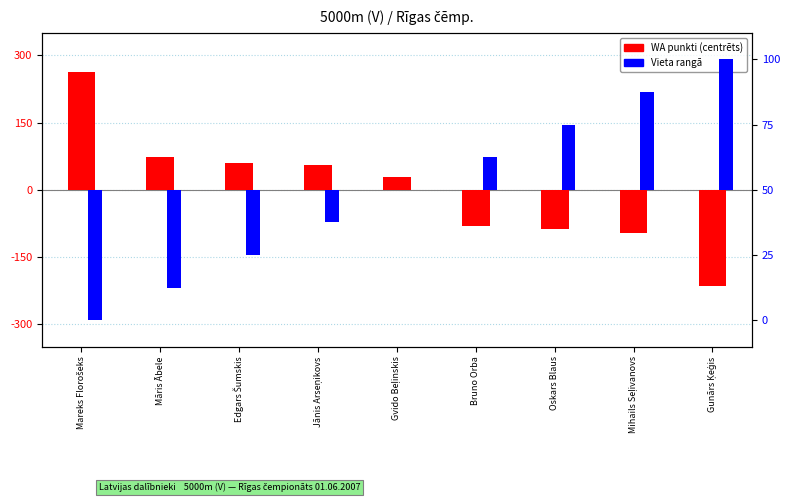

Reading left to right, list all the values displayed in this chart.

WA (centered): Mareks Florošeks=263.9	Māris Ābele=72.9	Edgars Šumskis=58.9	Jānis Arseņikovs=55.9	Gvido Beļinskis=28.9	Bruno Orba=-80.1	Oskars Blaus=-88.1	Mihails Seļivanovs=-97.1	Gunārs Ķeģis=-215.1
Vieta rank: Mareks Florošeks=-50.0	Māris Ābele=-37.5	Edgars Šumskis=-25.0	Jānis Arseņikovs=-12.5	Gvido Beļinskis=0.0	Bruno Orba=12.5	Oskars Blaus=25.0	Mihails Seļivanovs=37.5	Gunārs Ķeģis=50.0